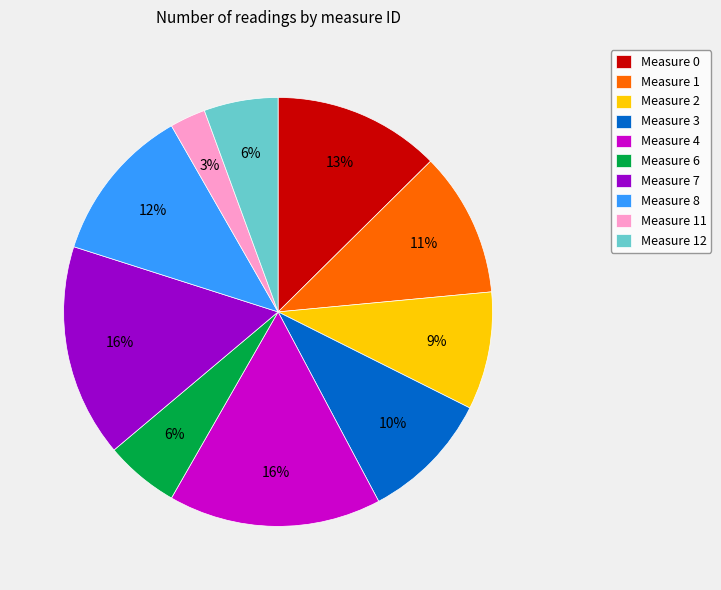

How many slices are in this pie chart?

10